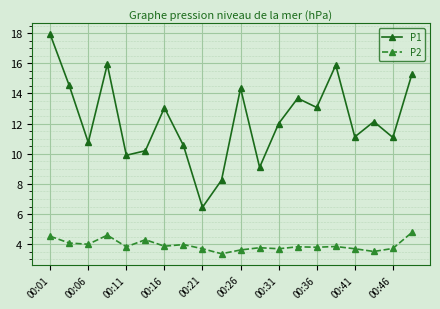

True or false: P2 and P1 intersect in this chart.

False